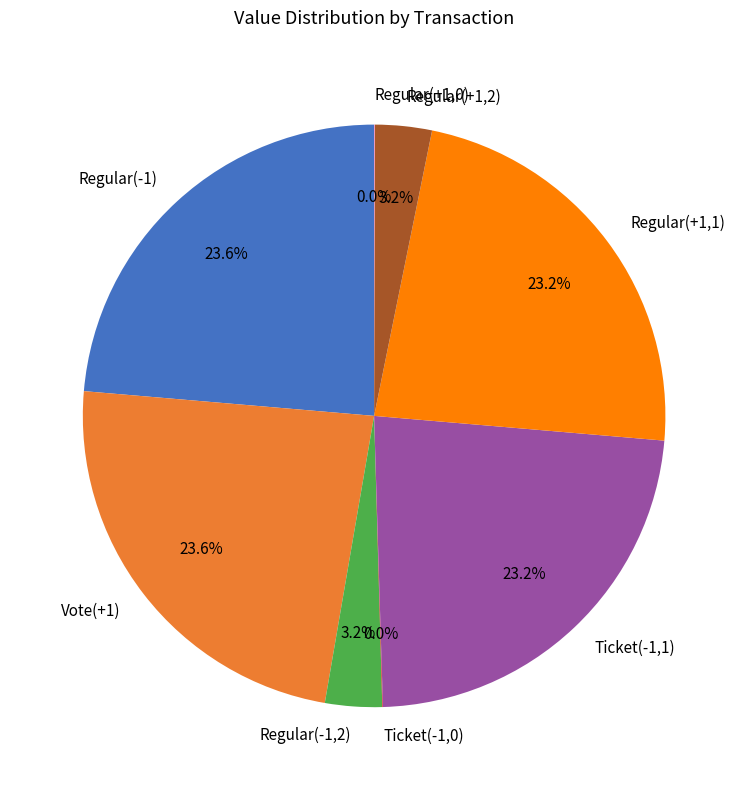

Does any single category account for the majority?

No